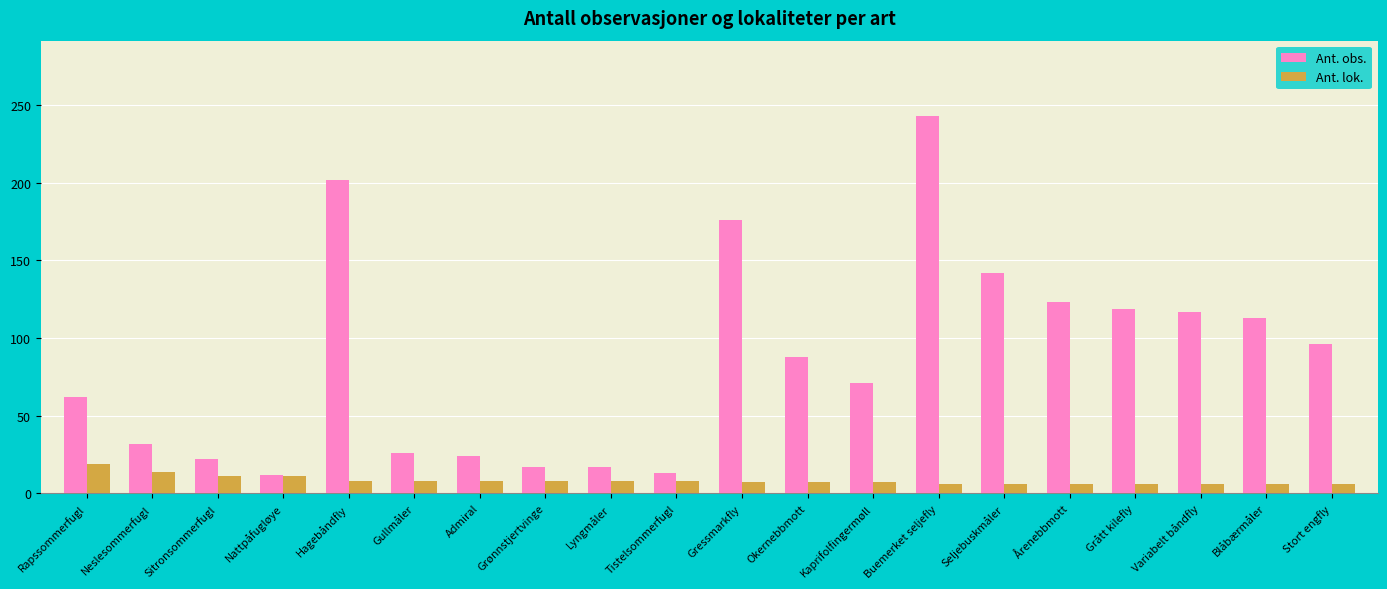

How many data points in Ant. lok. are less than 8?

10